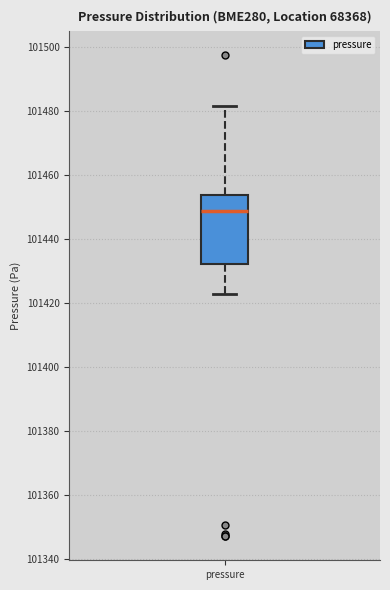

Read this box plot against the y-axis: the position of the median line, the range covered by the box, and the ends of both whiskers. The values are not printed on the chart, so give them approximately, as read against the axis.

median 101448, box 101432 to 101454, whiskers 101422 to 101482